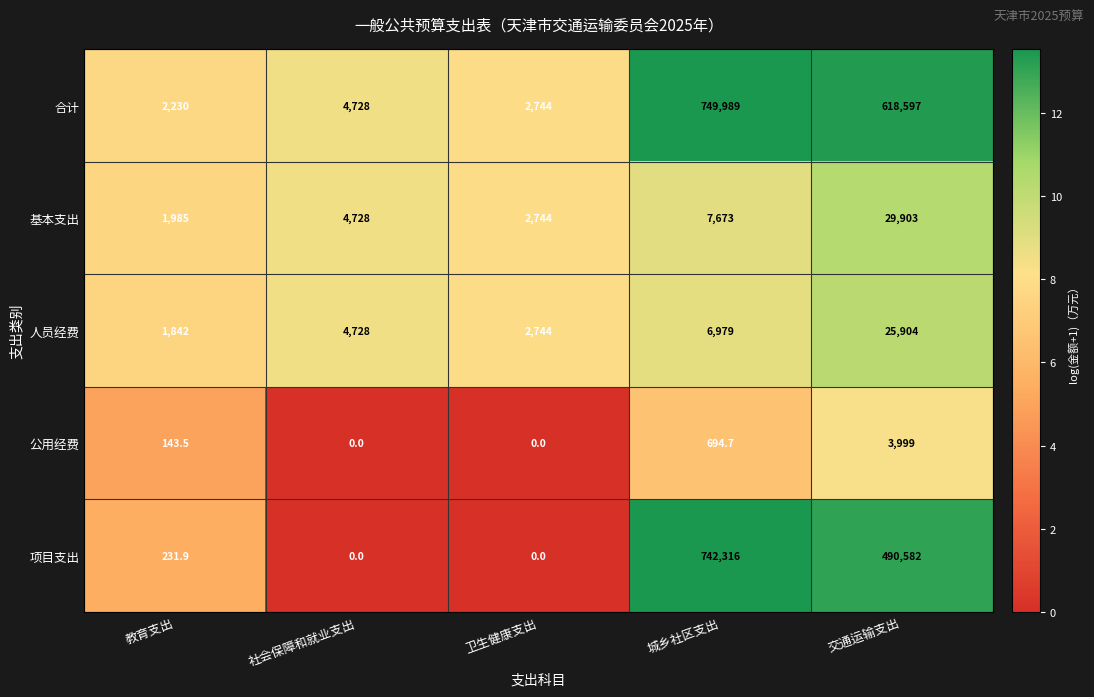

Reading left to right, extract all data points from this chart.

合计: 2230.0	4728.0	2744.0	749989.0	618597.0
基本支出: 1985.0	4728.0	2744.0	7673.0	29903.0
人员经费: 1842.0	4728.0	2744.0	6979.0	25904.0
公用经费: 143.5	0.0	0.0	694.7	3999.0
项目支出: 231.9	0.0	0.0	742316.0	490582.0